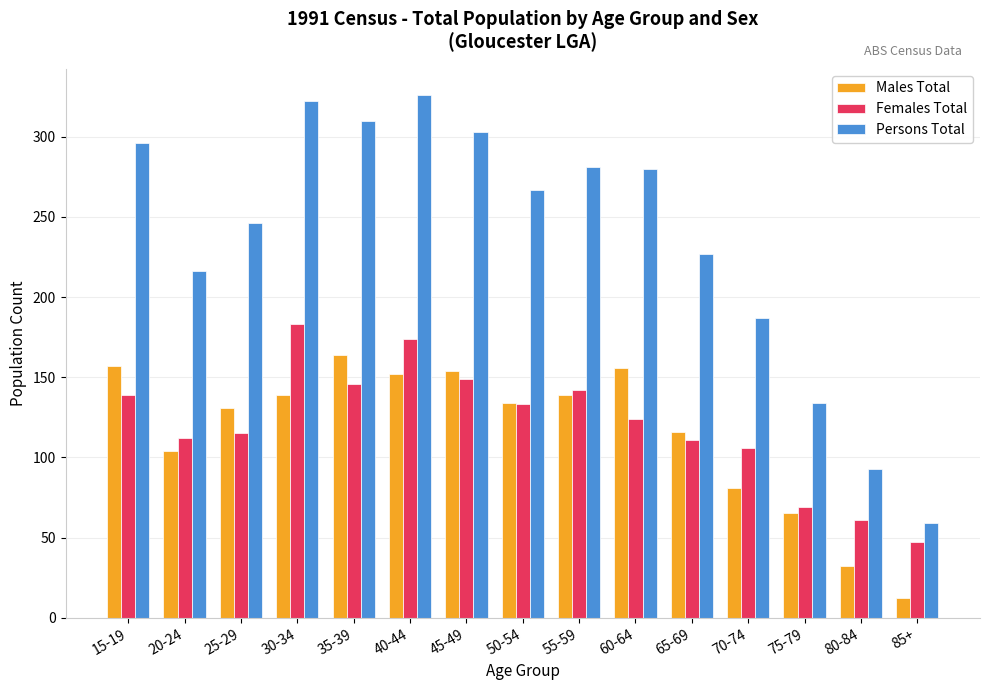

Which category has the lowest value in the Males Total series?

85+